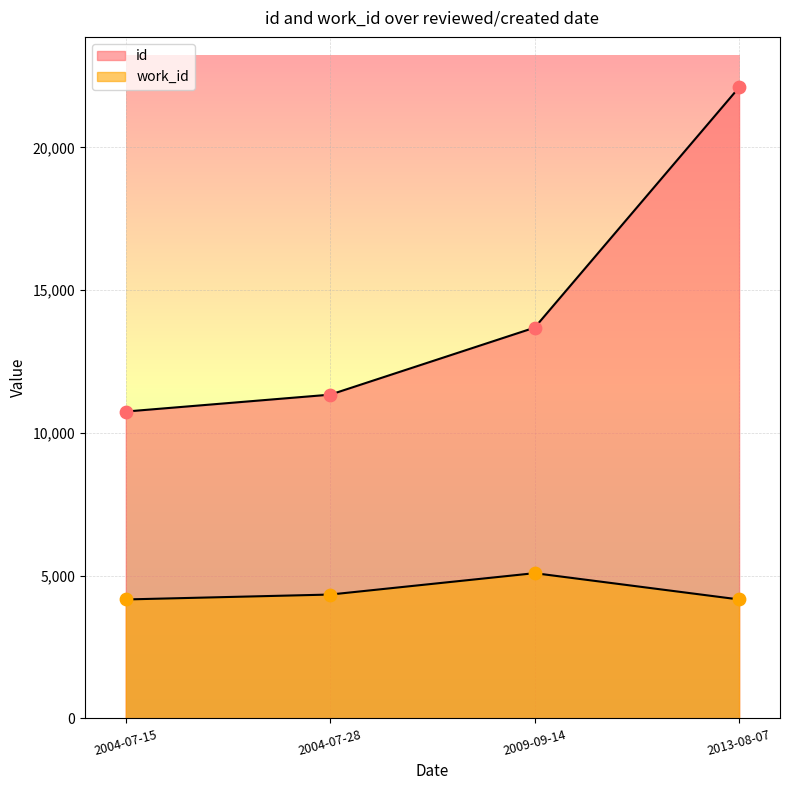

What are all the series names shown in the legend?

id, work_id